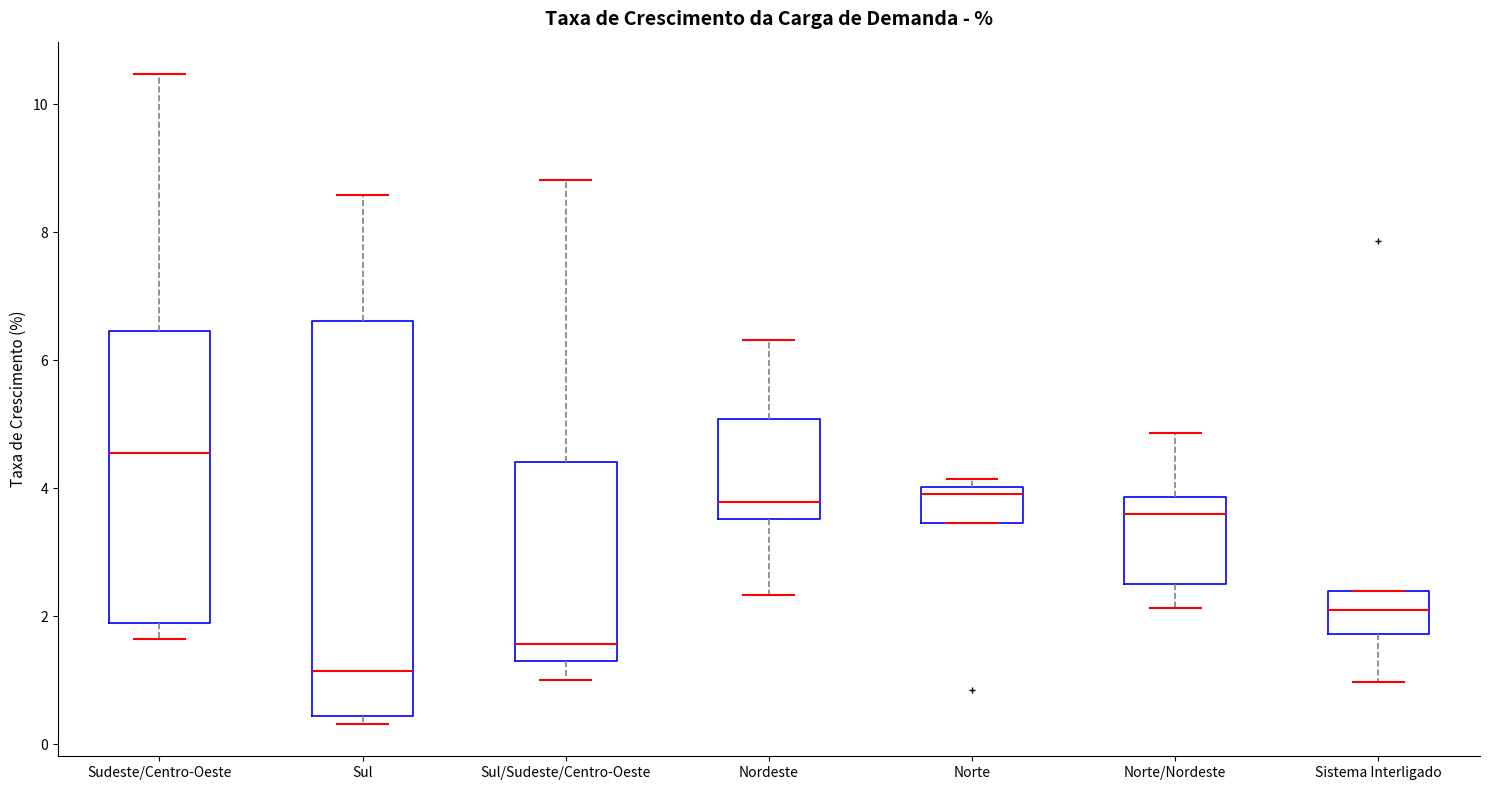

Where does the upper whisker of the box for Sul end on the y-axis? The values are not printed on the chart, so give them approximately, as read against the axis.

8.6